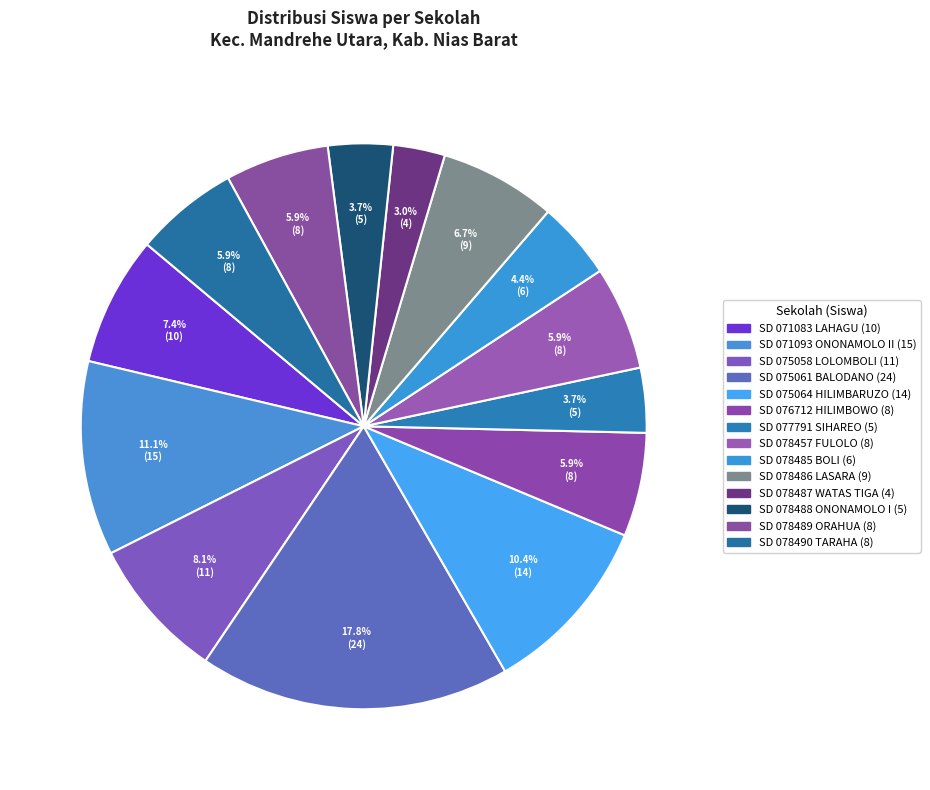

To the nearest percent, what portion does SD 078487 WATAS TIGA represent?

3%